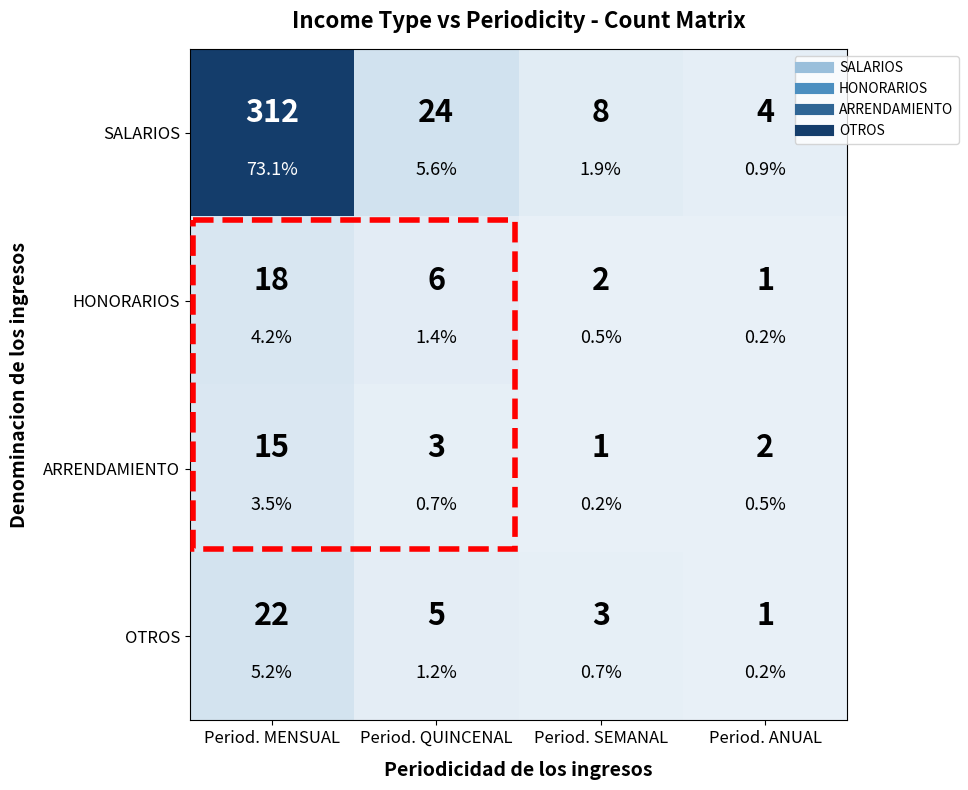

What is the spread (max minus min) of values at Period. MENSUAL?

297